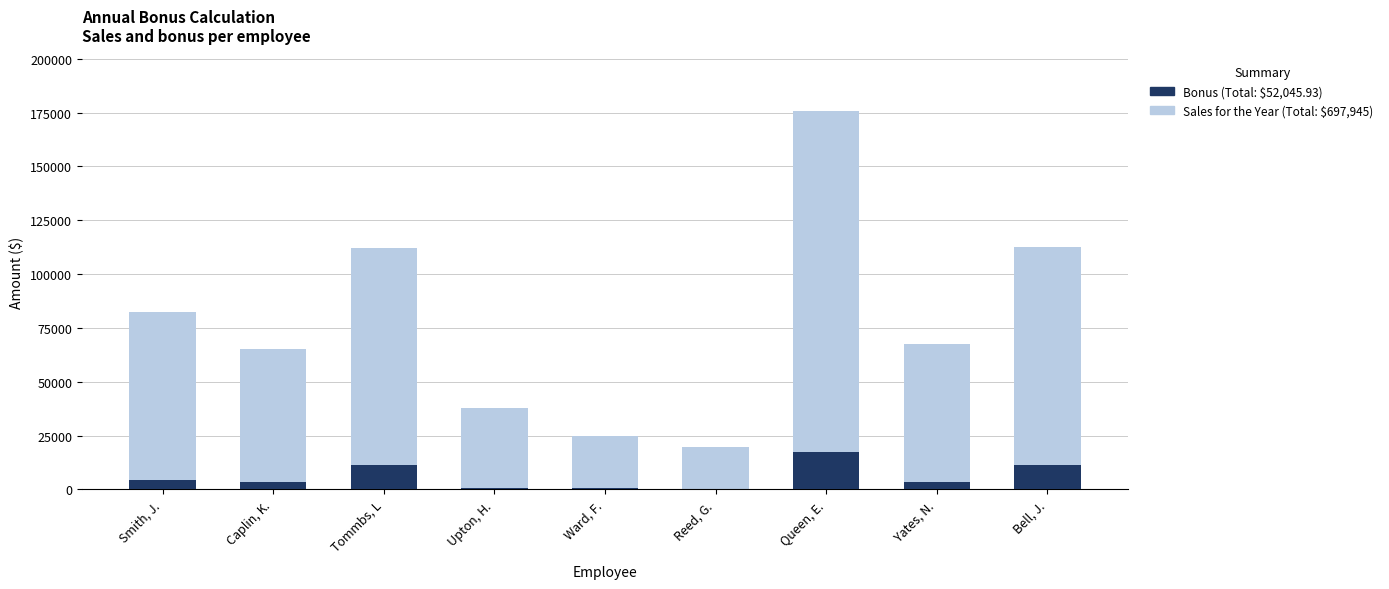

At Ward, F., list the series in order from smallest to largest.

Bonus, Sales for the Year